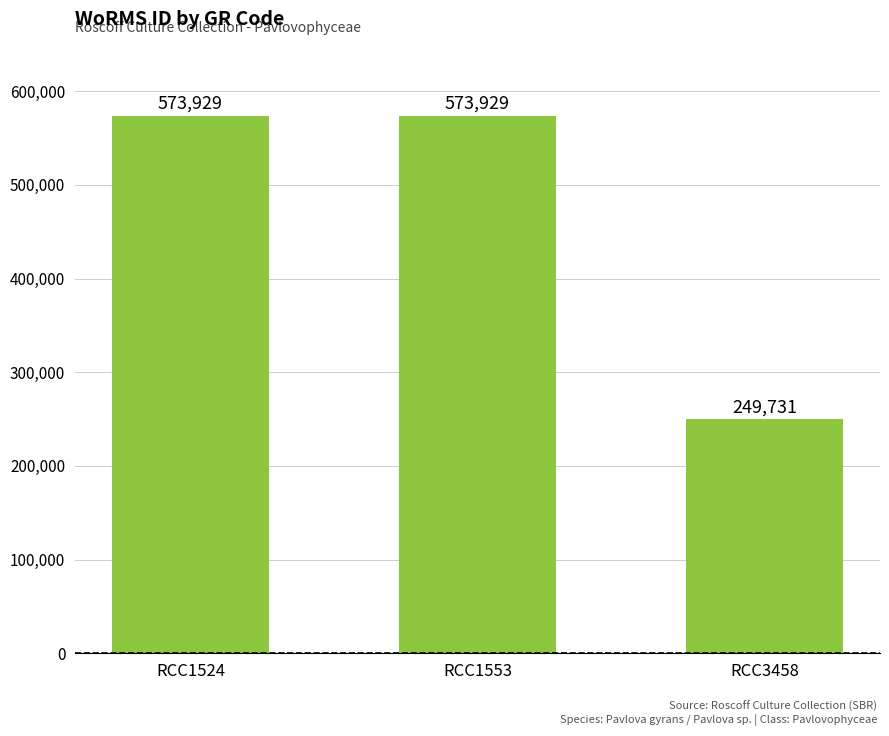

Approximately how many times larger is the value at RCC3458 compared to RCC1524?

0.4